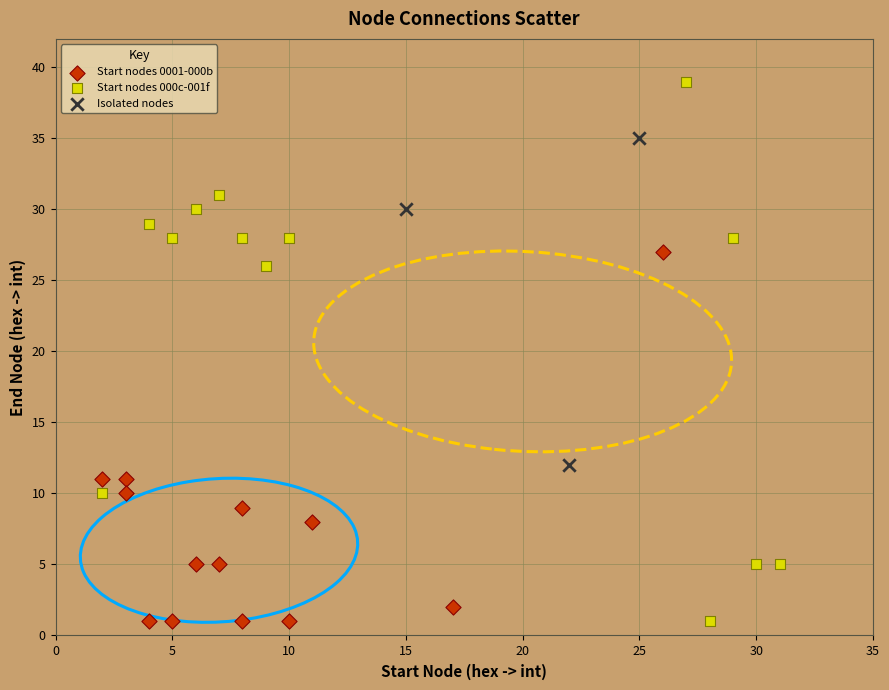

Which series reaches the maximum Y coordinate?

Start nodes 000c-001f